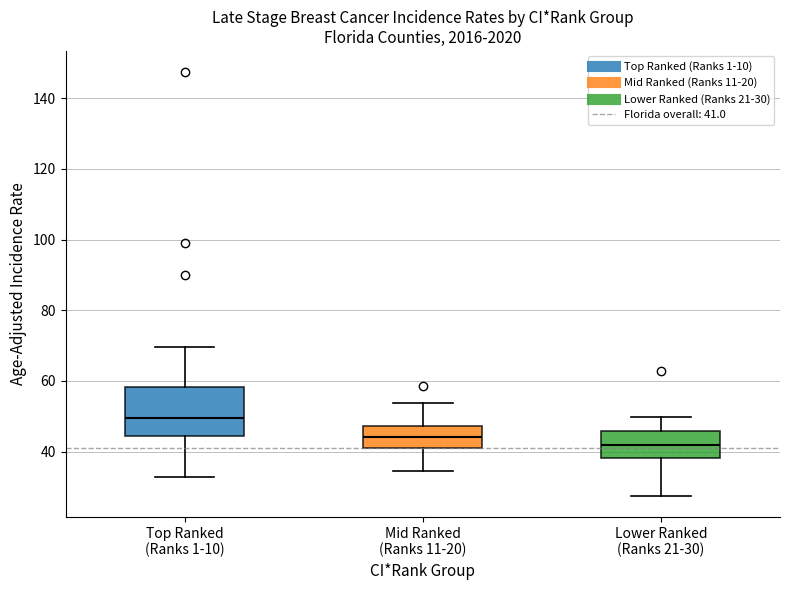

Reading left to right, transcribe this box plot: for each box, give where its median line is, the range the box spans, and where its two whiskers end, as read against the y-axis. The values are not printed on the chart, so give them approximately, as read against the axis.

Top Ranked (Ranks 1-10): median 50, box 44 to 58, whiskers 32 to 70
Mid Ranked (Ranks 11-20): median 44, box 42 to 48, whiskers 34 to 54
Lower Ranked (Ranks 21-30): median 42, box 38 to 46, whiskers 28 to 50